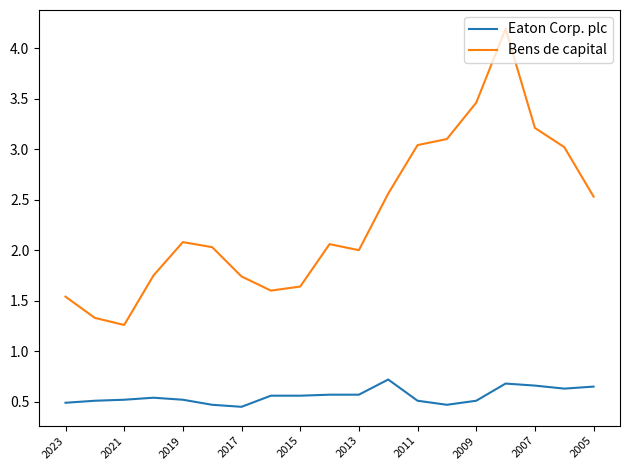

Rank the series by their maximum value, from highest to lowest.

Bens de capital, Eaton Corp. plc